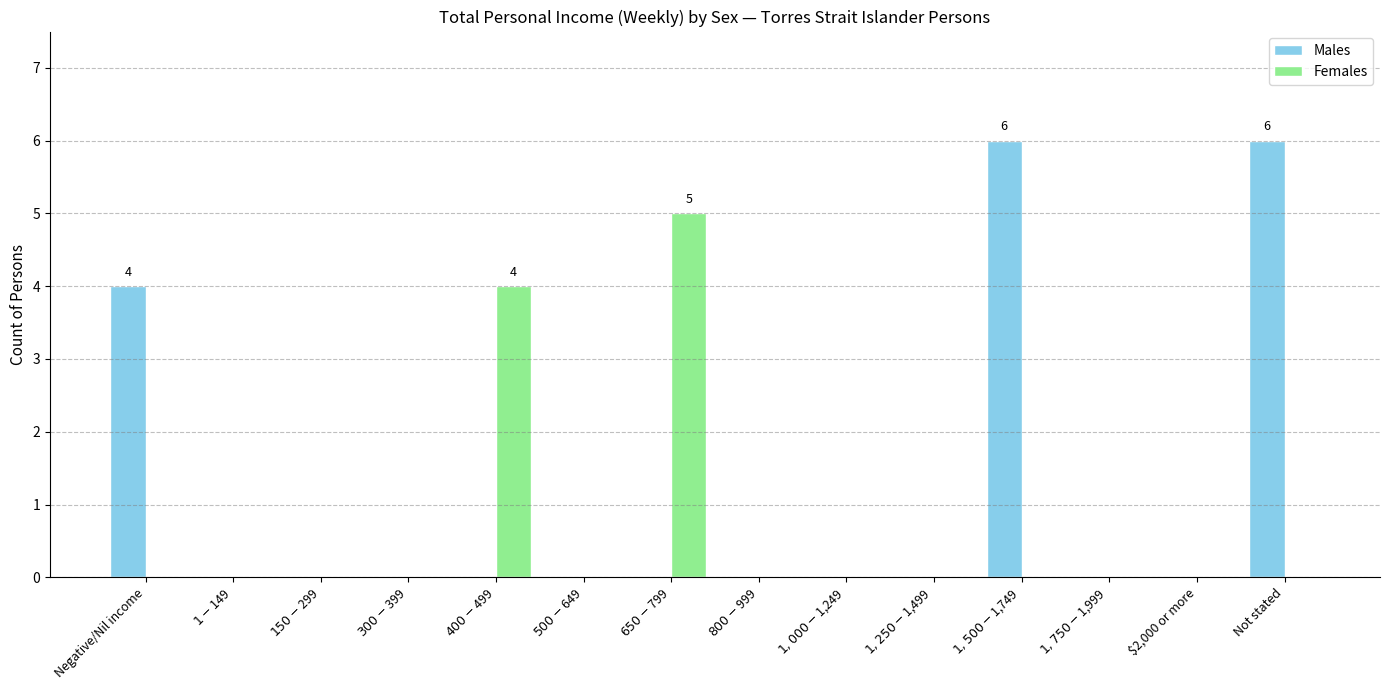

How many groups of bars are there?

14